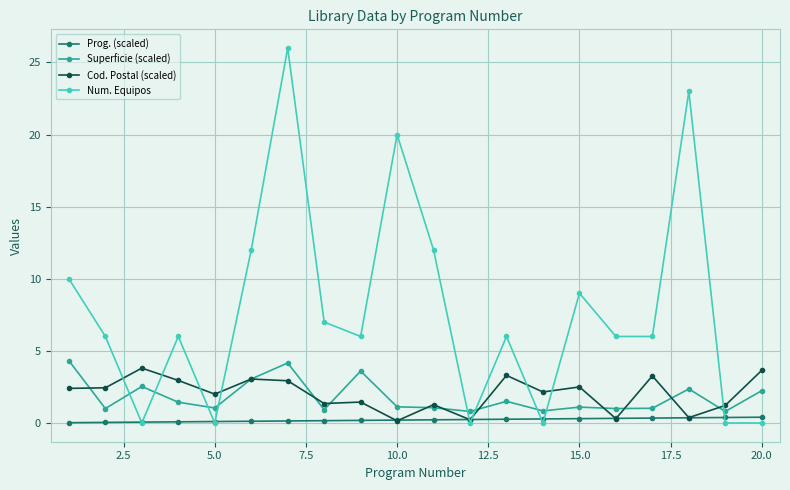

What is the maximum value shown in the chart?

26.0